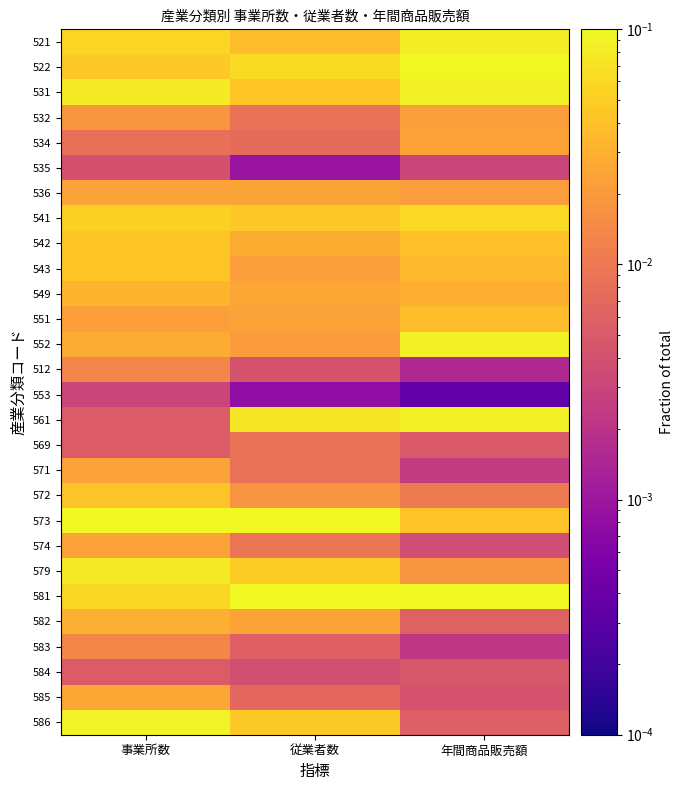

Reading left to right, extract all data points from this chart.

521: 事業所数=0.1	従業者数=0.0	年間商品販売額=0.1
522: 事業所数=0.0	従業者数=0.1	年間商品販売額=0.1
531: 事業所数=0.1	従業者数=0.0	年間商品販売額=0.1
532: 事業所数=0.0	従業者数=0.0	年間商品販売額=0.0
534: 事業所数=0.0	従業者数=0.0	年間商品販売額=0.0
535: 事業所数=0.0	従業者数=0.0	年間商品販売額=0.0
536: 事業所数=0.0	従業者数=0.0	年間商品販売額=0.0
541: 事業所数=0.1	従業者数=0.0	年間商品販売額=0.1
542: 事業所数=0.0	従業者数=0.0	年間商品販売額=0.0
543: 事業所数=0.0	従業者数=0.0	年間商品販売額=0.0
549: 事業所数=0.0	従業者数=0.0	年間商品販売額=0.0
551: 事業所数=0.0	従業者数=0.0	年間商品販売額=0.0
552: 事業所数=0.0	従業者数=0.0	年間商品販売額=0.1
512: 事業所数=0.0	従業者数=0.0	年間商品販売額=0.0
553: 事業所数=0.0	従業者数=0.0	年間商品販売額=0.0
561: 事業所数=0.0	従業者数=0.1	年間商品販売額=0.1
569: 事業所数=0.0	従業者数=0.0	年間商品販売額=0.0
571: 事業所数=0.0	従業者数=0.0	年間商品販売額=0.0
572: 事業所数=0.0	従業者数=0.0	年間商品販売額=0.0
573: 事業所数=0.1	従業者数=0.1	年間商品販売額=0.0
574: 事業所数=0.0	従業者数=0.0	年間商品販売額=0.0
579: 事業所数=0.1	従業者数=0.0	年間商品販売額=0.0
581: 事業所数=0.1	従業者数=0.3	年間商品販売額=0.1
582: 事業所数=0.0	従業者数=0.0	年間商品販売額=0.0
583: 事業所数=0.0	従業者数=0.0	年間商品販売額=0.0
584: 事業所数=0.0	従業者数=0.0	年間商品販売額=0.0
585: 事業所数=0.0	従業者数=0.0	年間商品販売額=0.0
586: 事業所数=0.1	従業者数=0.0	年間商品販売額=0.0